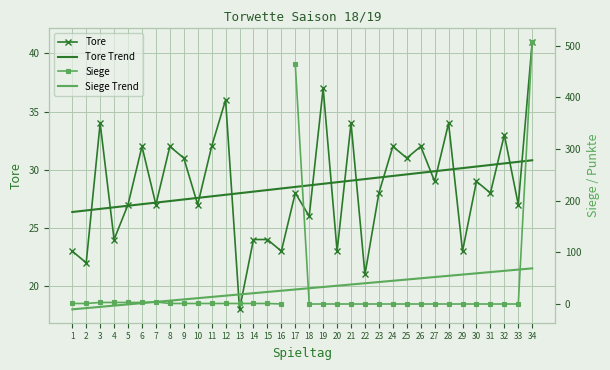

What is the sum of all values?

972